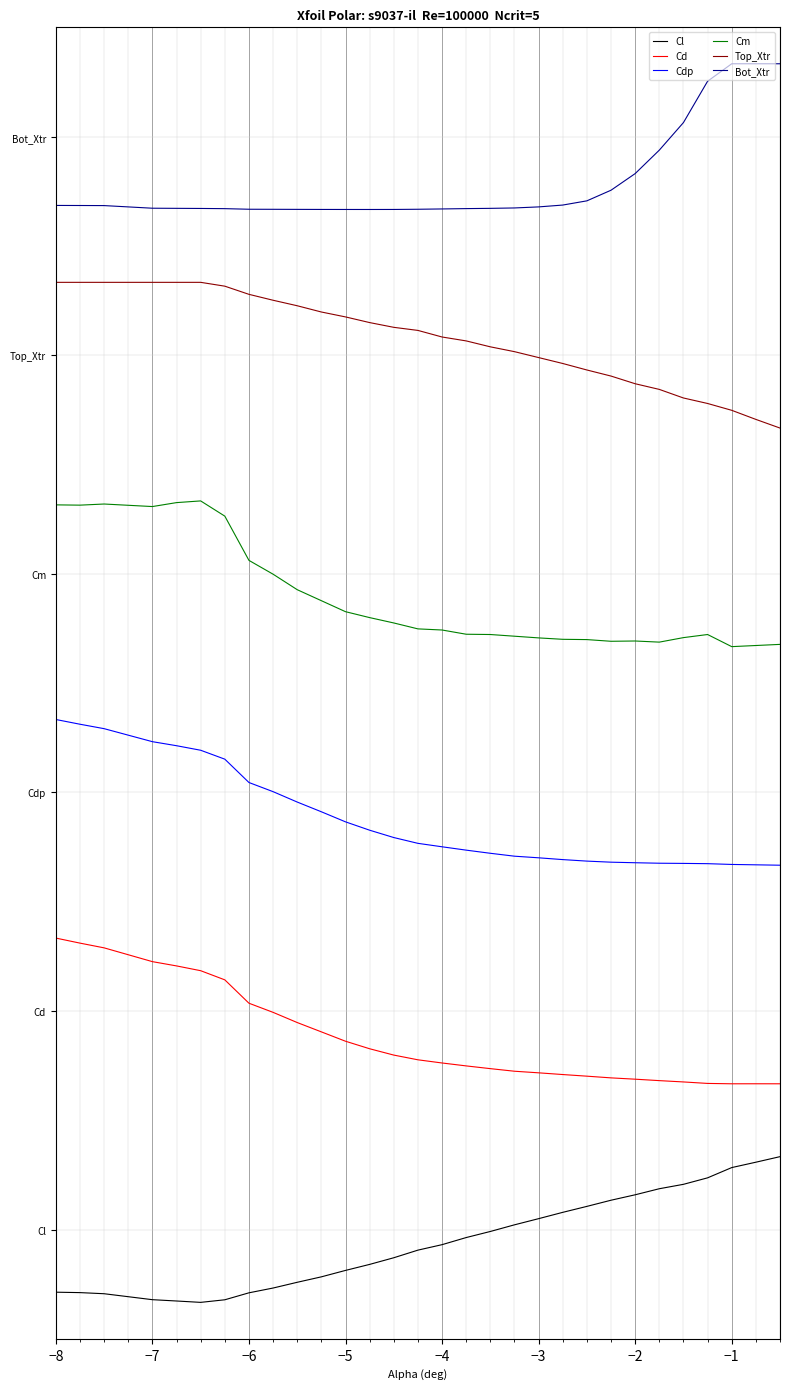

Does the chart have visible grid lines?

Yes